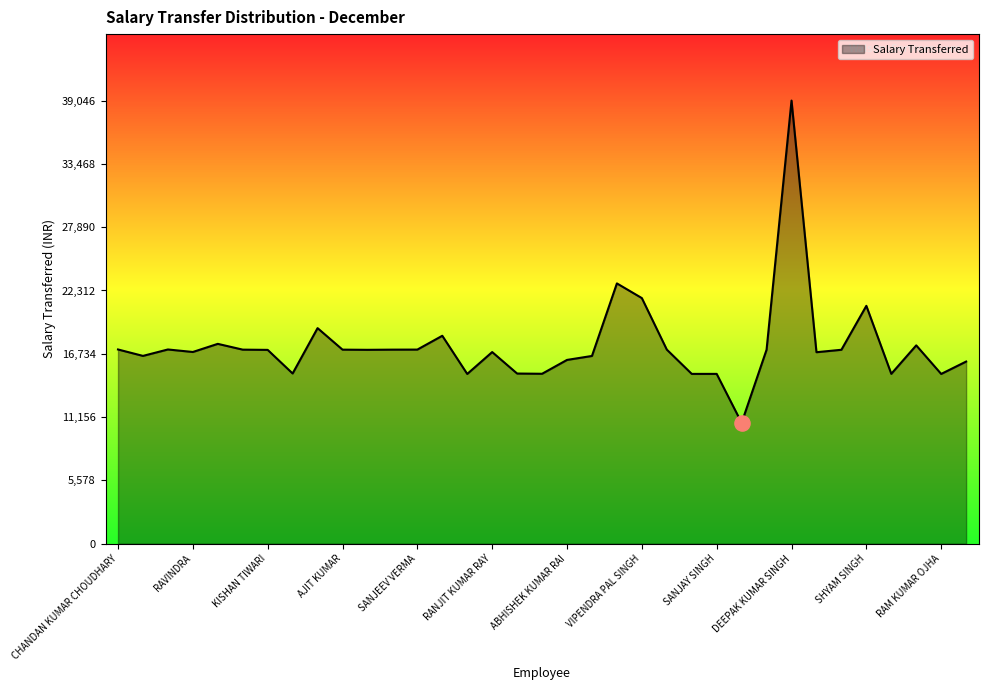

What is the difference between the maximum and minimum values?

28395.0